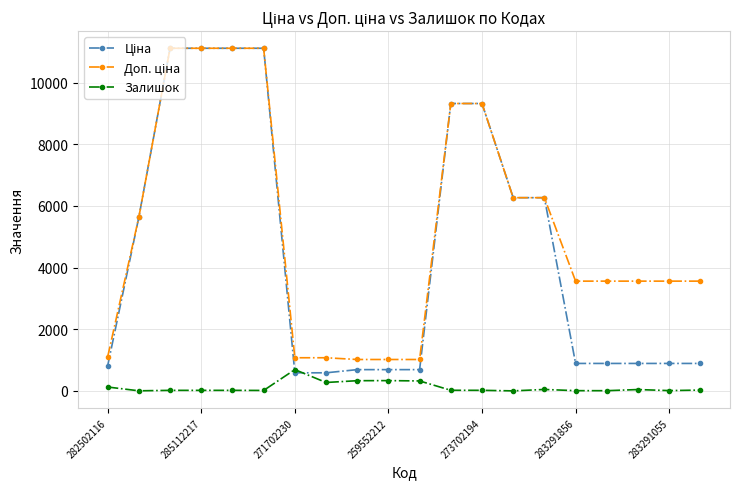

What is the maximum value shown in the chart?

11113.6